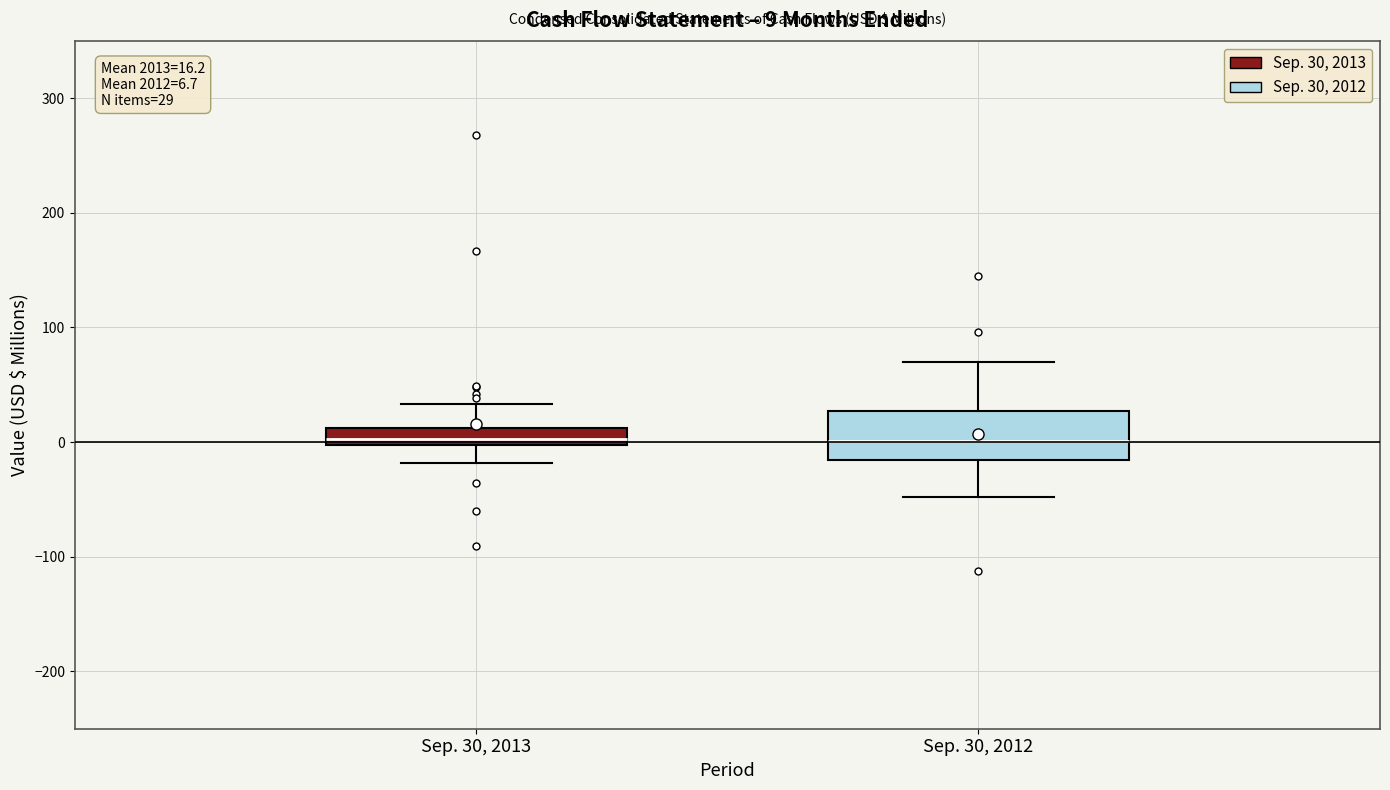

Comparing the boxes themselves (not the whiskers), which one is the tallest?

Sep. 30, 2012